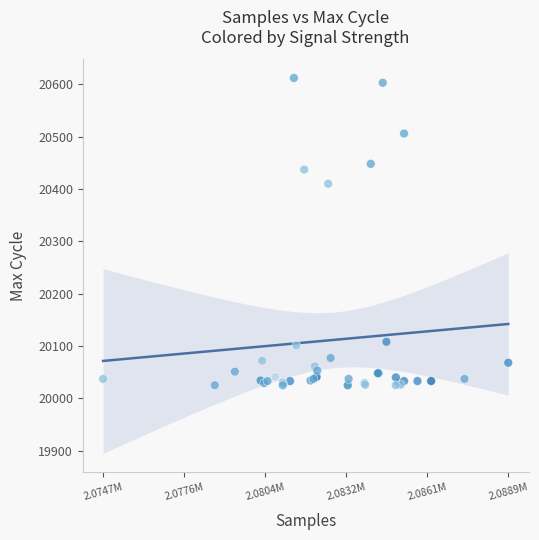

What Y value in the scatter plot is closest to 20318?

20410